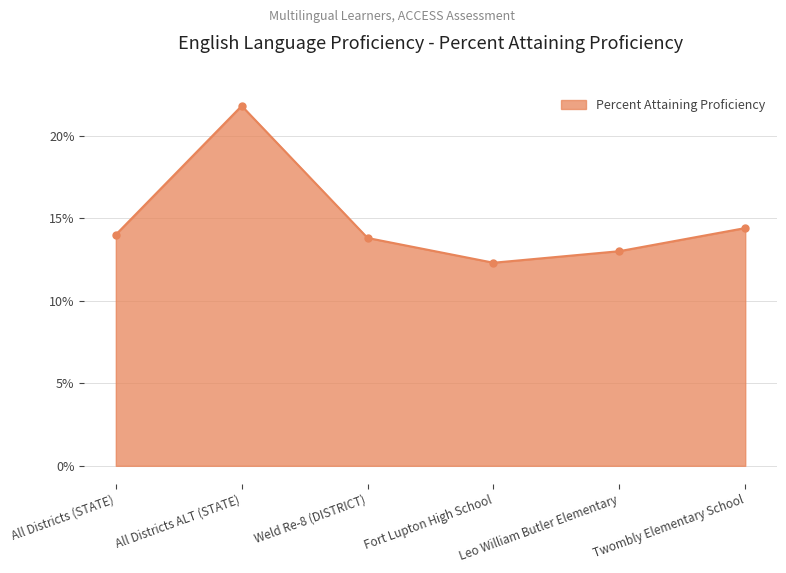

What is the minimum value shown in the chart?

0.1